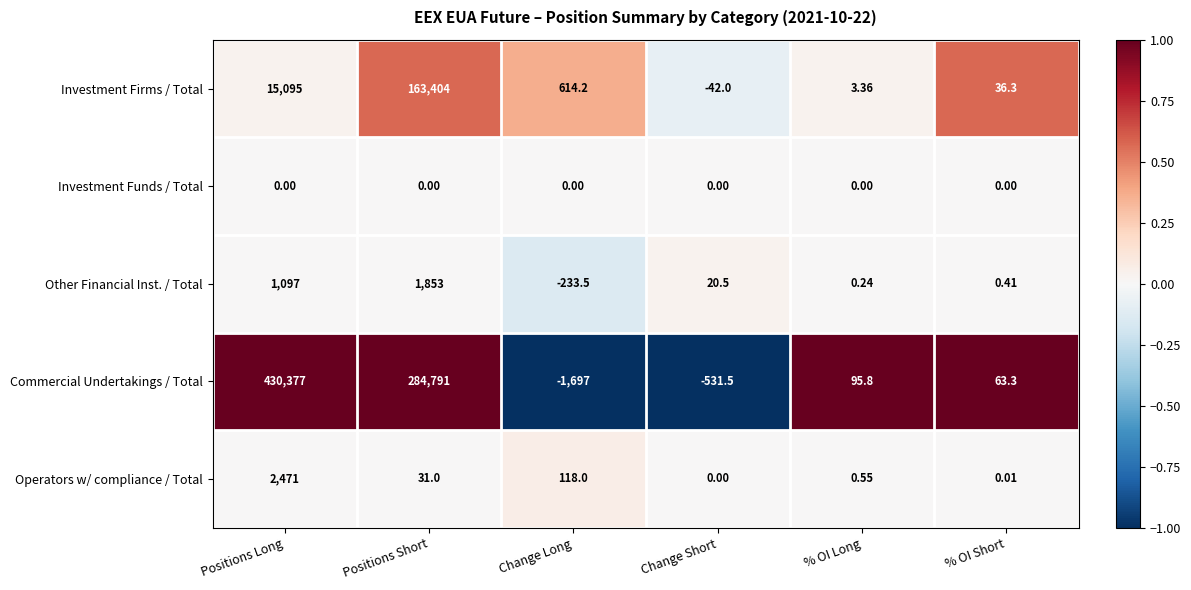

At which label is Other Financial Inst. / Total closest to 809?

Positions Long